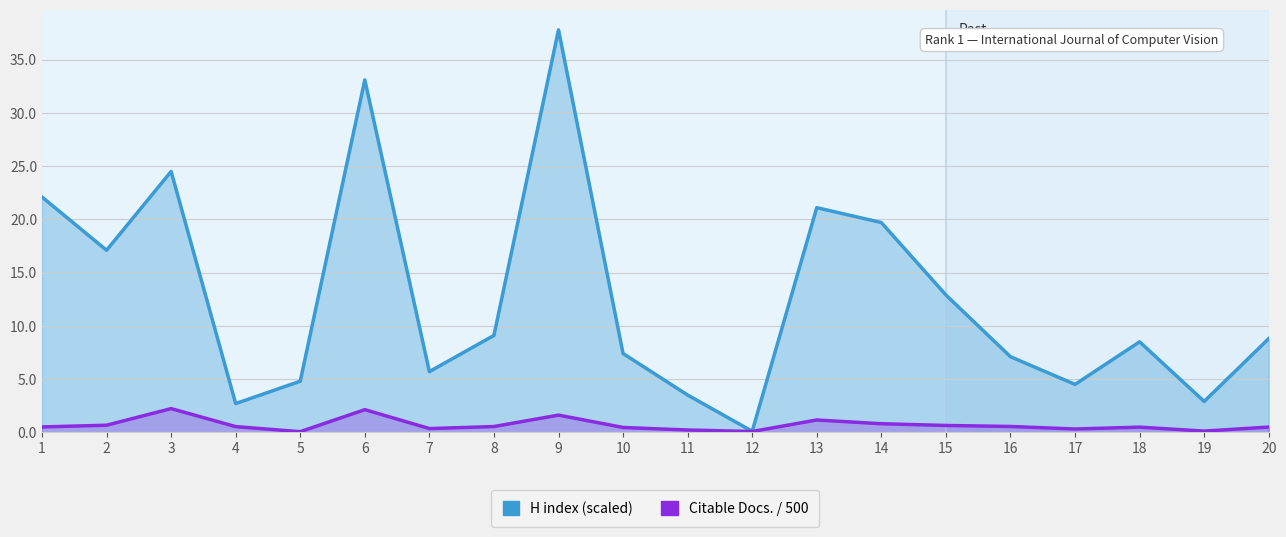

What is the sum of the Citable Docs. / 500 values at 18 and 9?

2.1